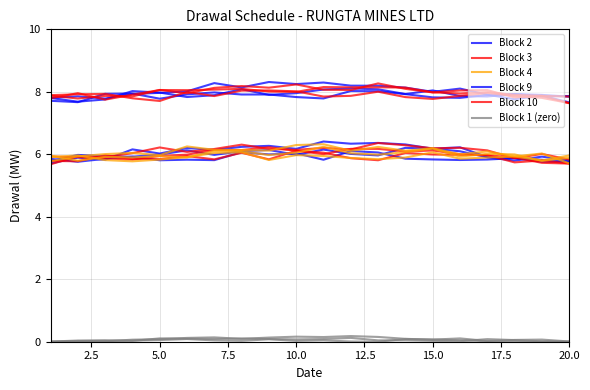

True or false: Block 2 has more than 1 points higher than both neighbors.

True